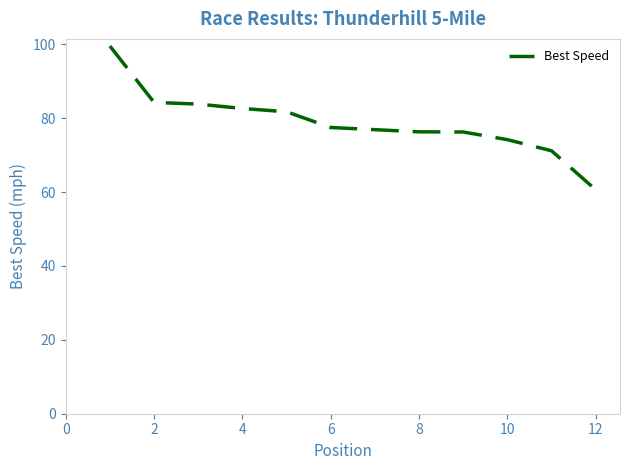

What is the difference between the maximum and minimum values?

38.9